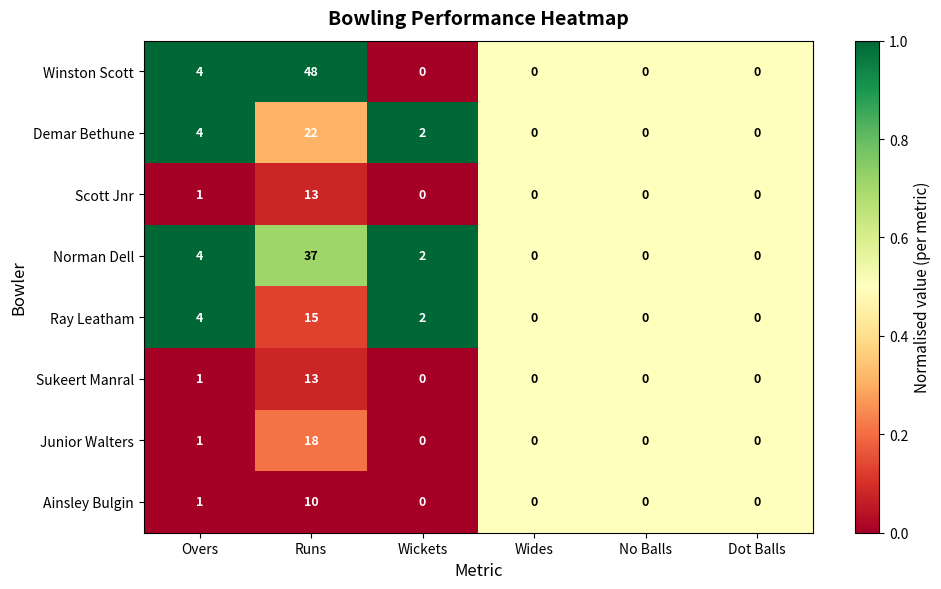

The Scott Jnr series shows 19 at Runs. True or false?

False